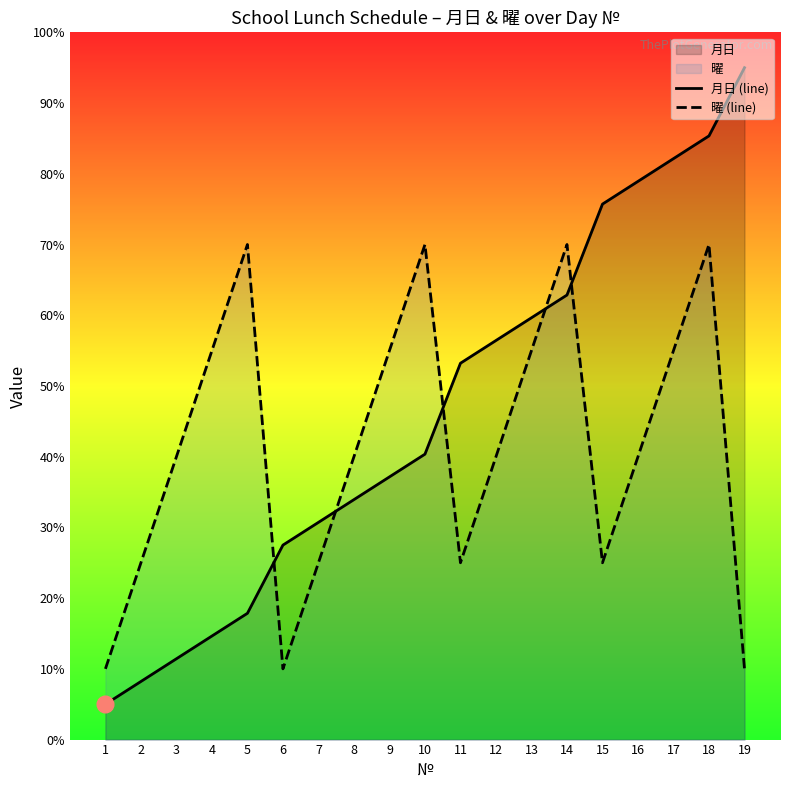

True or false: 曜 (line) has a value of 17.4 at 19.

False